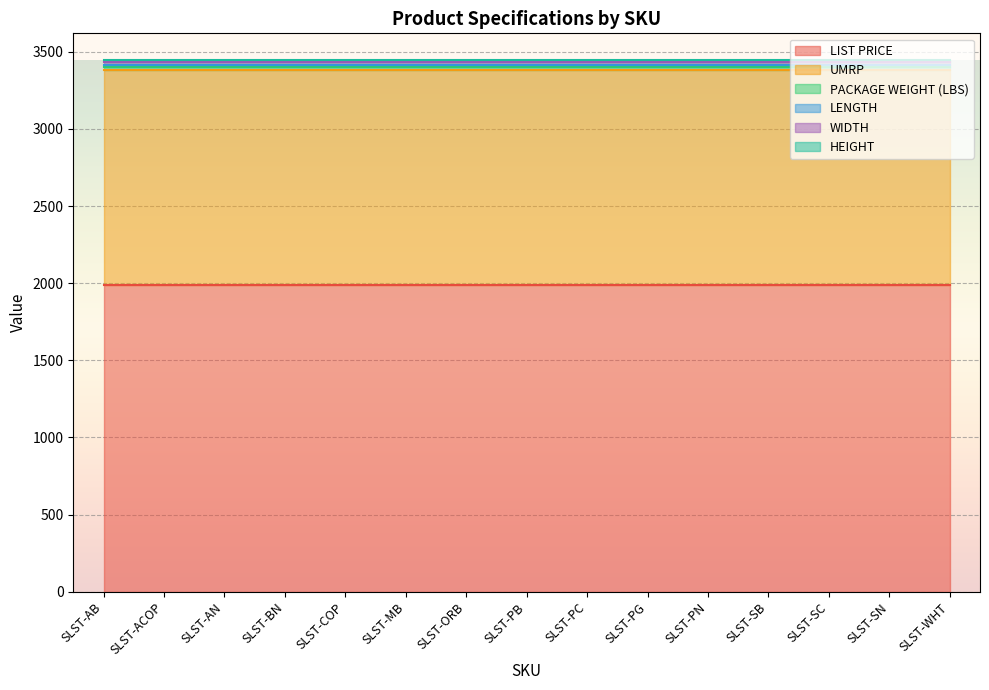

Which series has the widest spread of values?

LIST PRICE